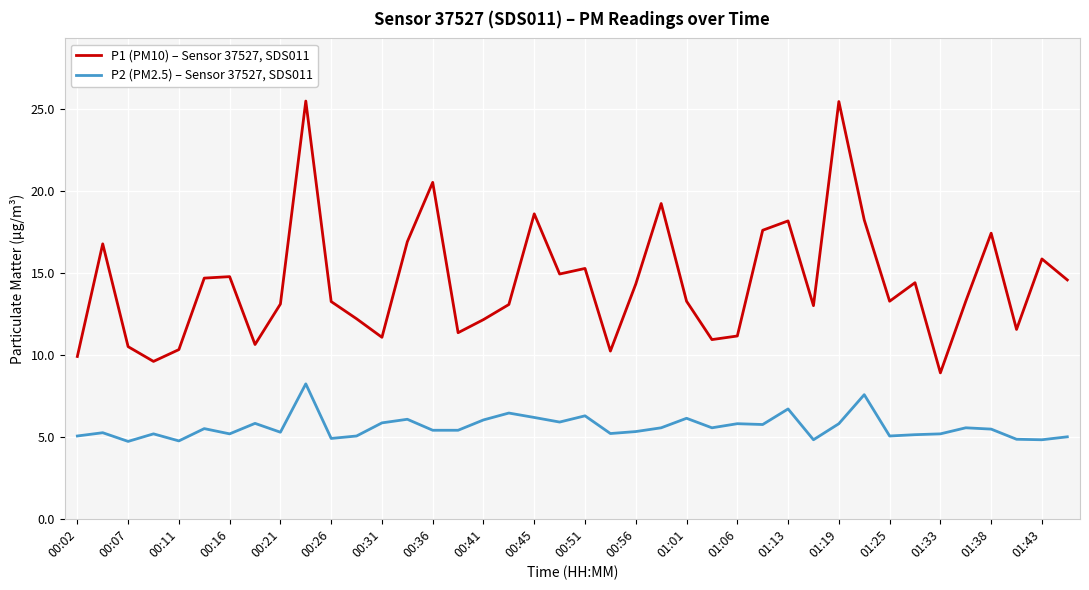

What are all the series names shown in the legend?

P1 (PM10) – Sensor 37527, SDS011, P2 (PM2.5) – Sensor 37527, SDS011